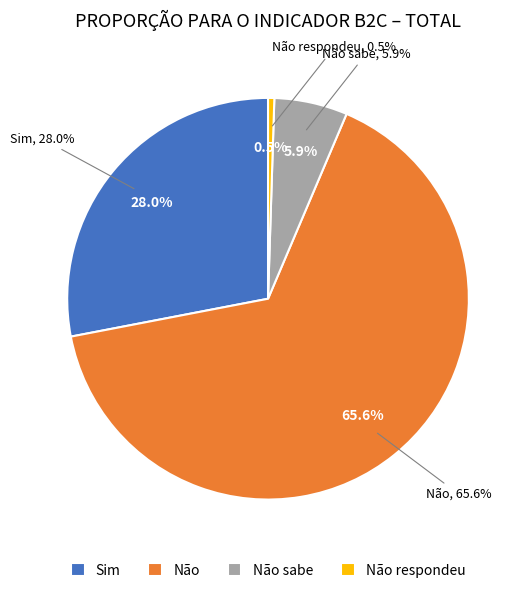

What is the change in value from Não to Não sabe?

-59.7